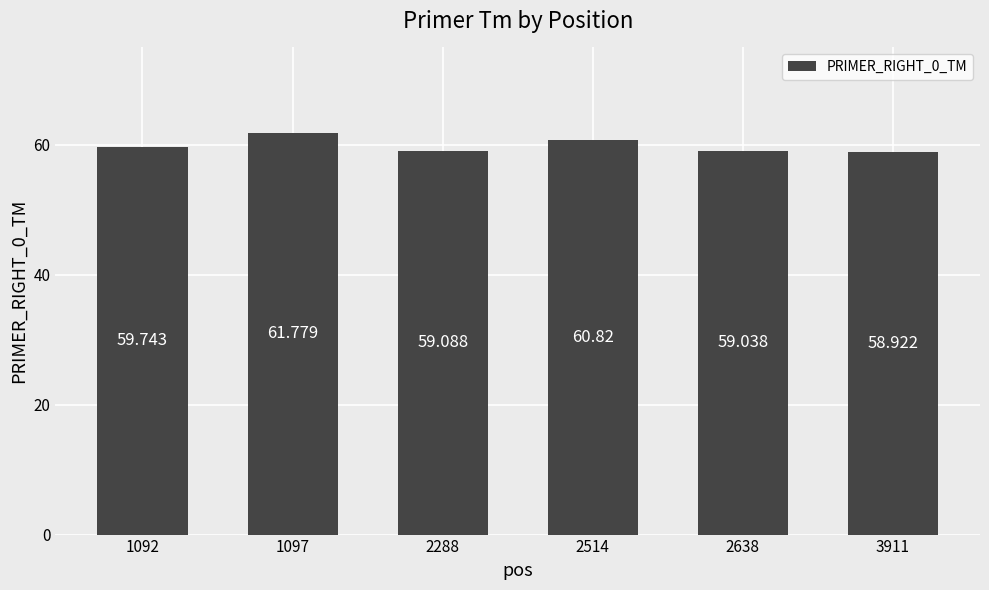

What is the sum of all values?

359.4